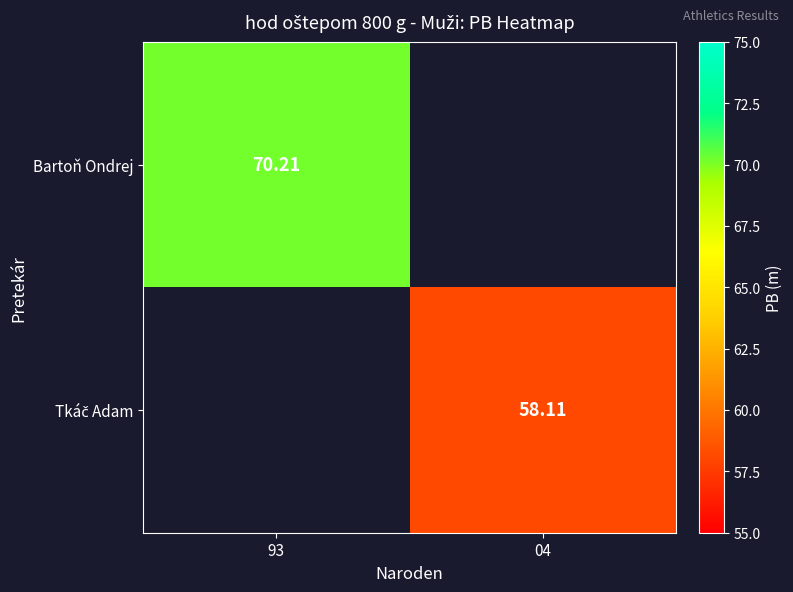

Rank the categories by Bartoň Ondrej value from highest to lowest.

93, 04